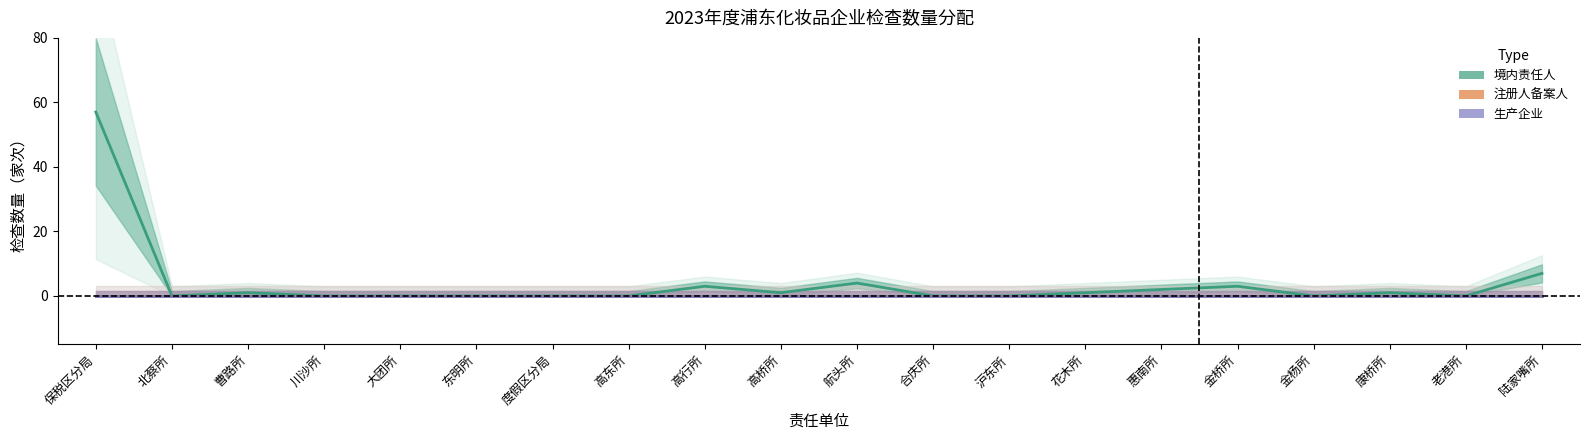

Does the chart have visible grid lines?

No